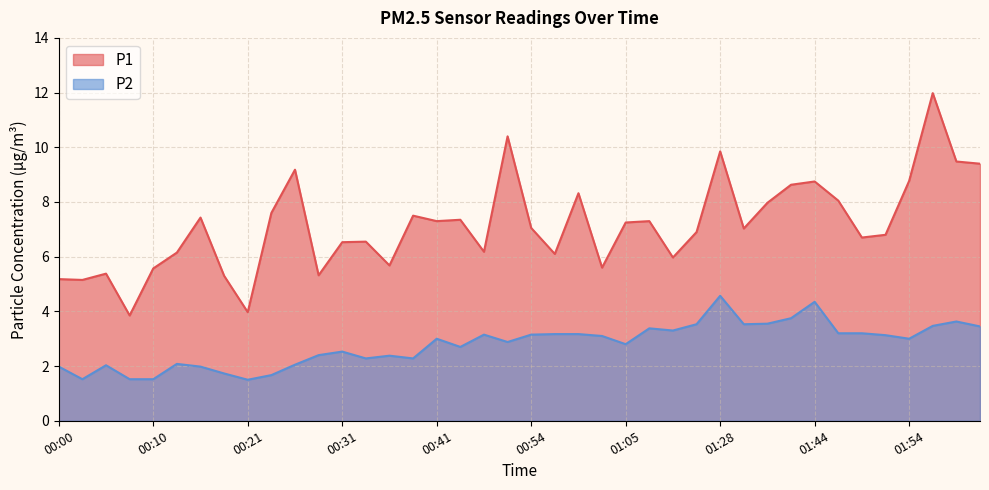

True or false: P2 has a value of 2.5 at 00:31.

True